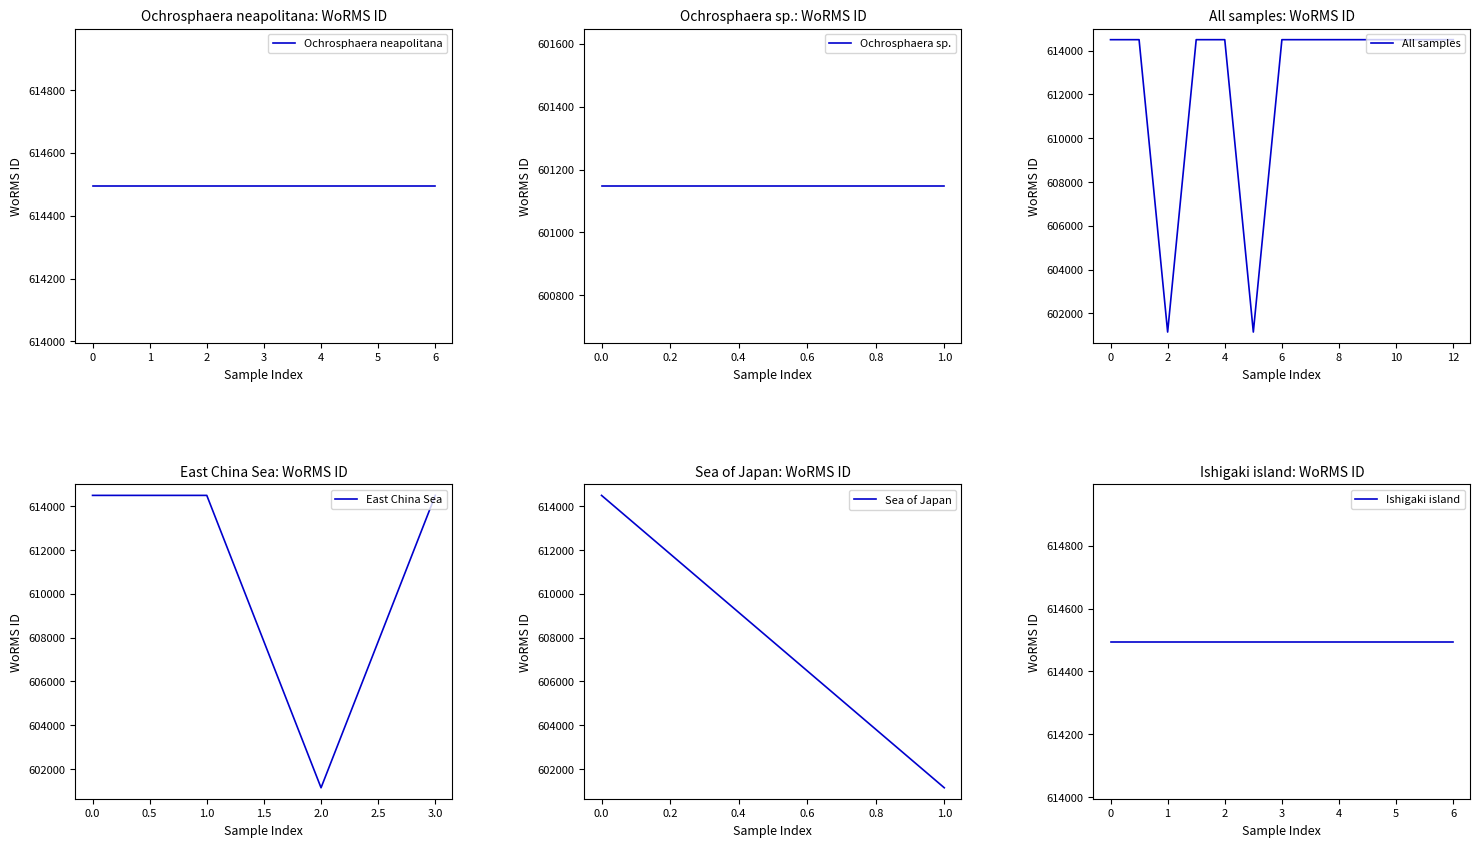

What is the average value?

612442